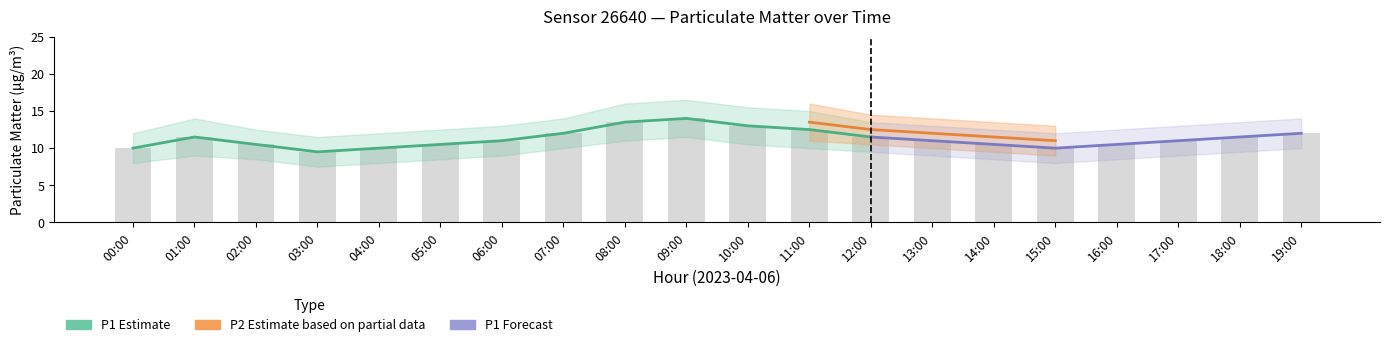

What position from the left is 01:00?

2